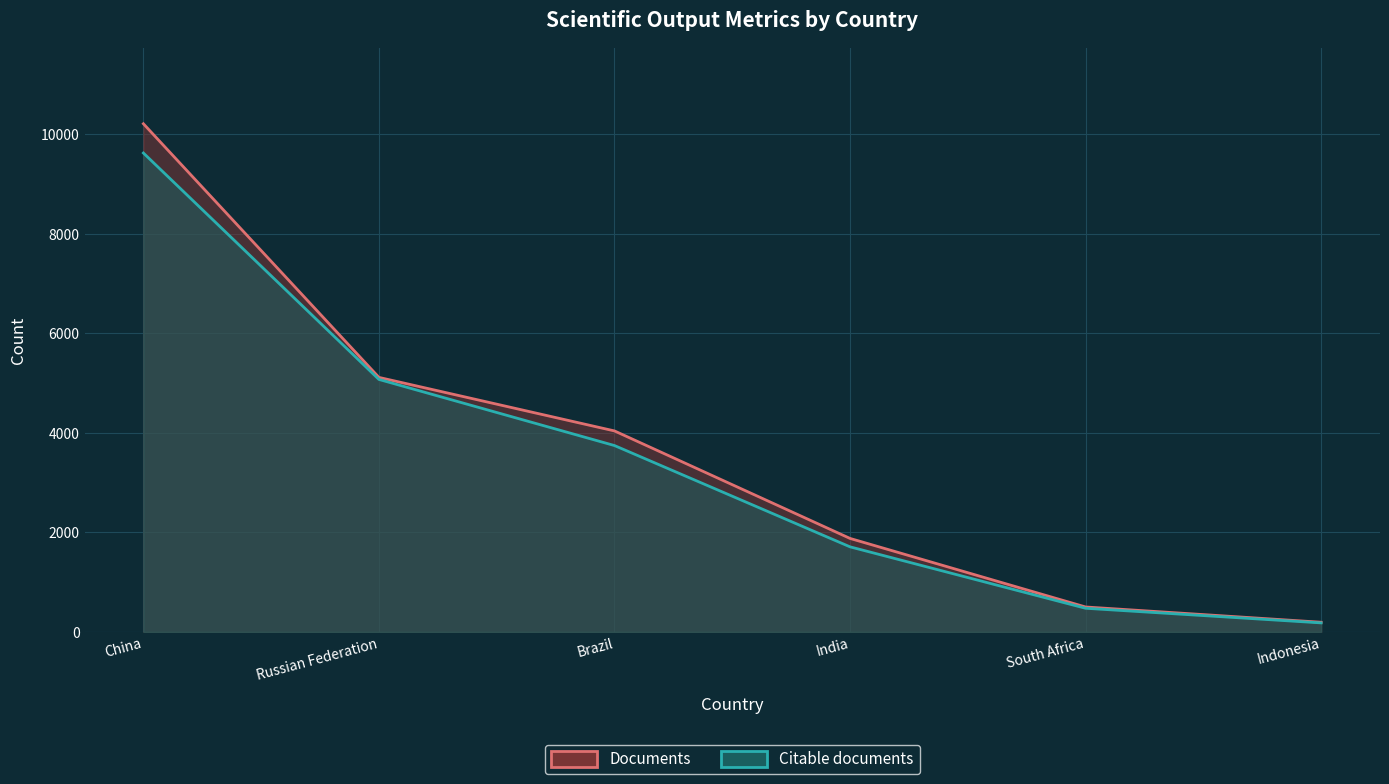

What is the difference between the maximum and minimum values in the Documents series?

10021